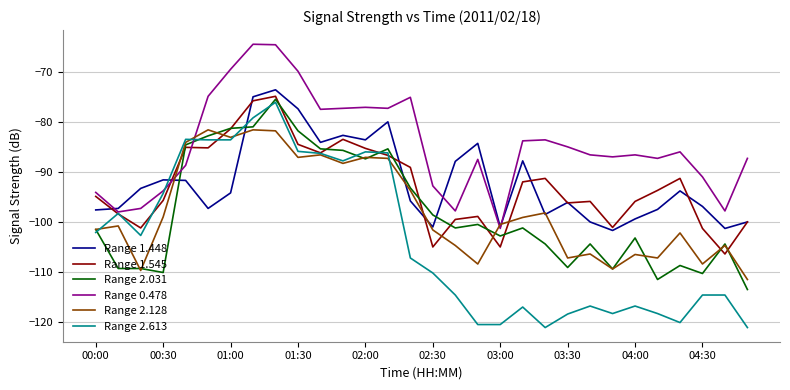

Which series has the largest range (max minus min)?

Range 2.613